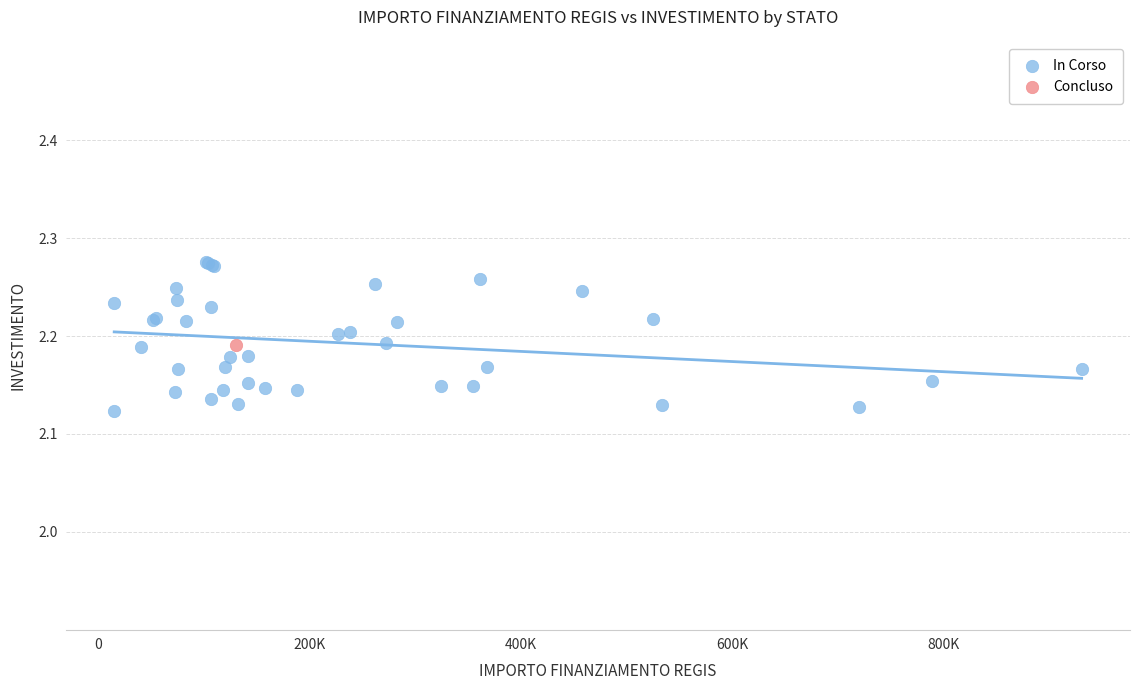

What are all the series names shown in the legend?

In Corso, Concluso